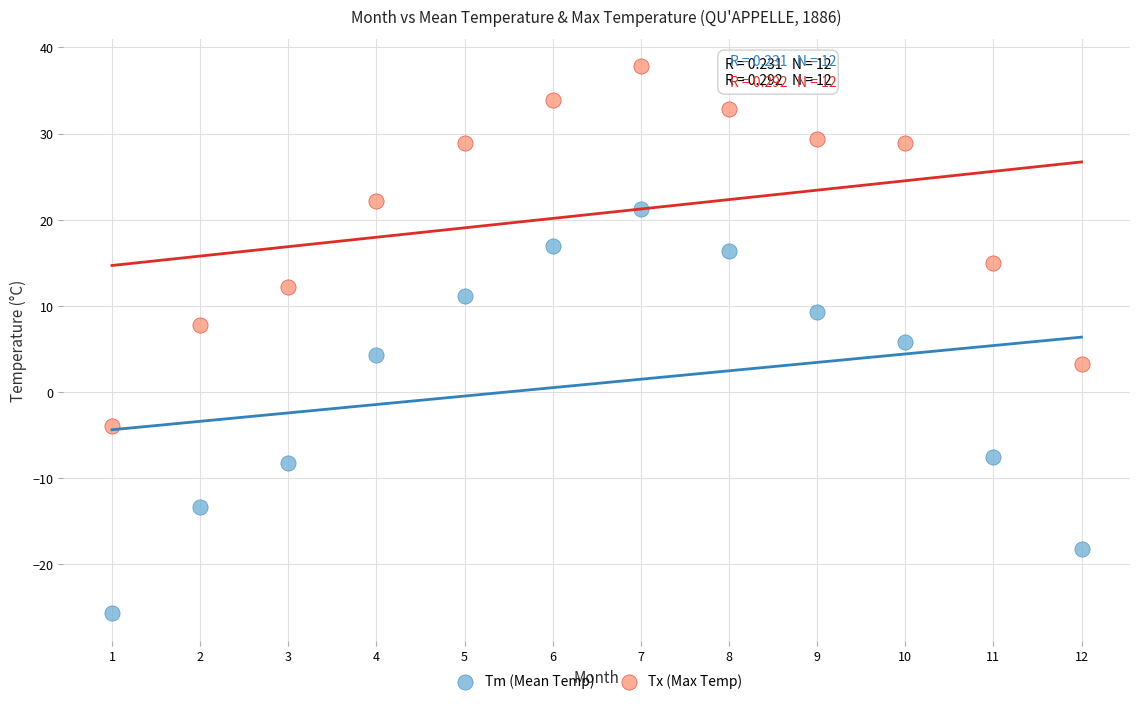

Which series has the widest spread of Y values?

Tm (Mean Temp)